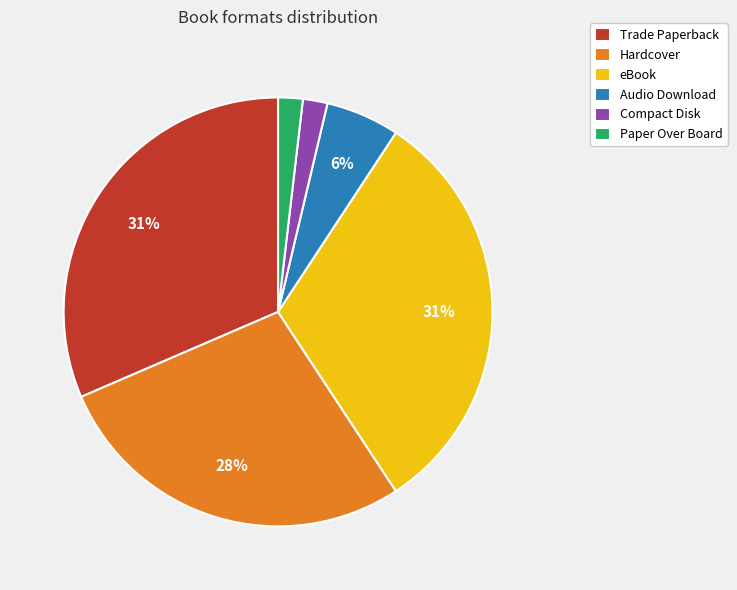

What percentage is the Hardcover slice, to the nearest percent?

28%